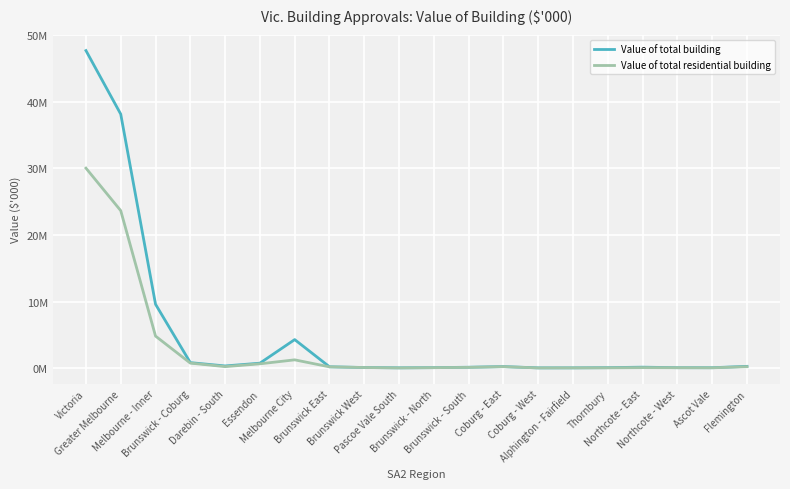

Which label corresponds to the largest value in the chart?

Victoria